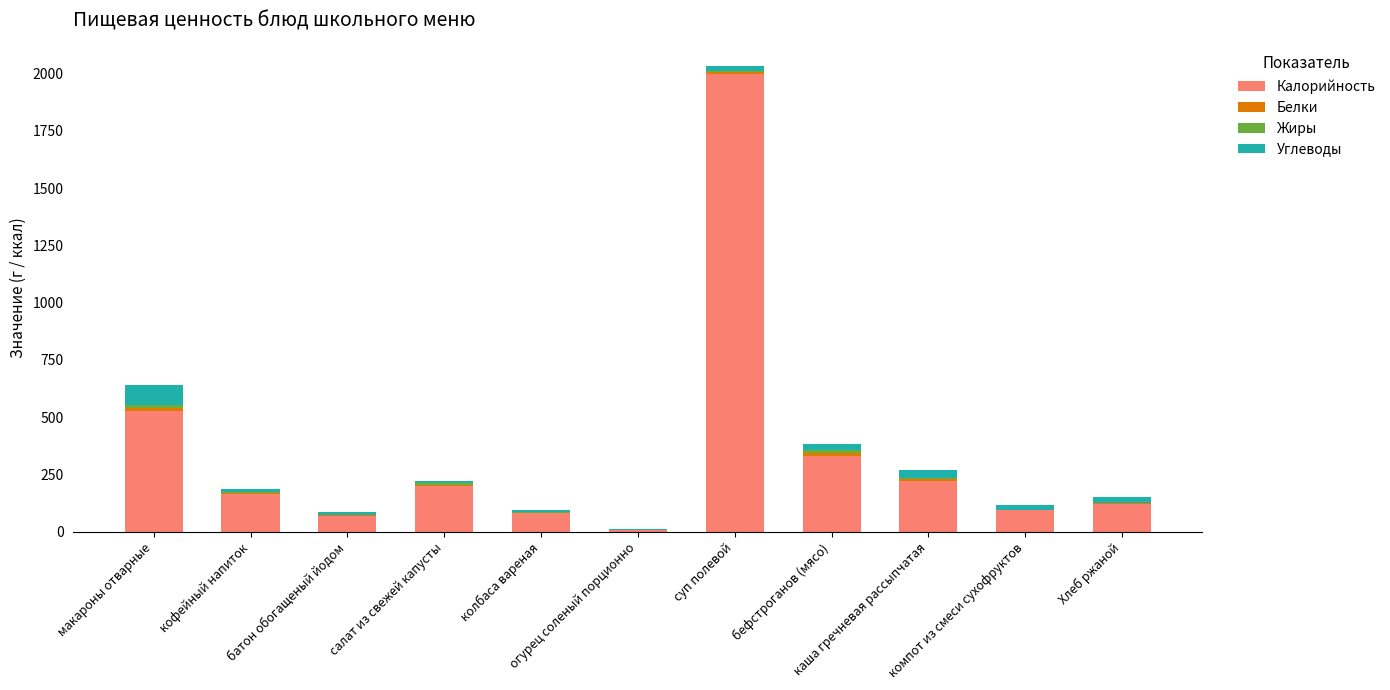

Are the bars grouped side by side (vs. stacked)?

No